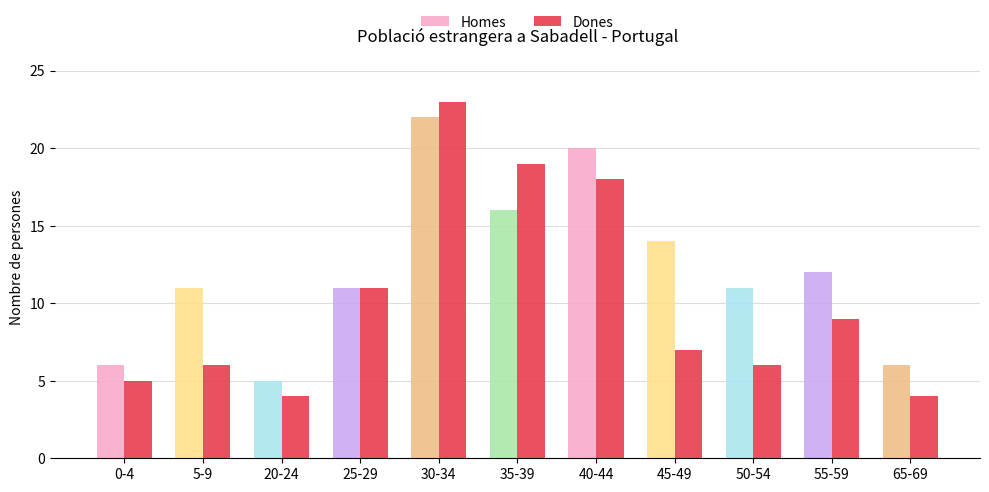

What is the greatest value displayed?

23